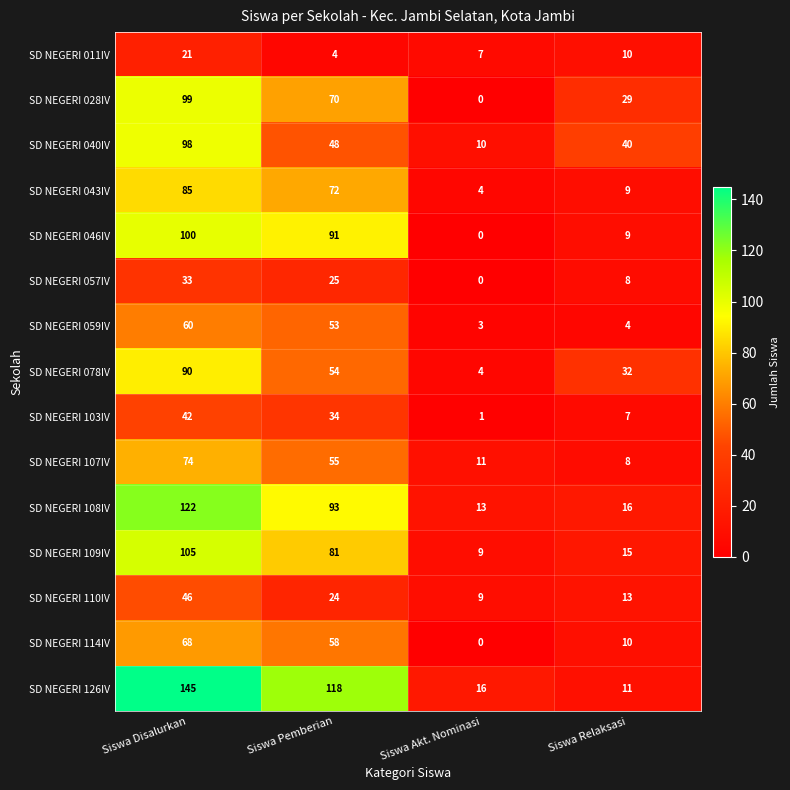

True or false: SD NEGERI 103IV has a value of 34 at Siswa Pemberian.

True